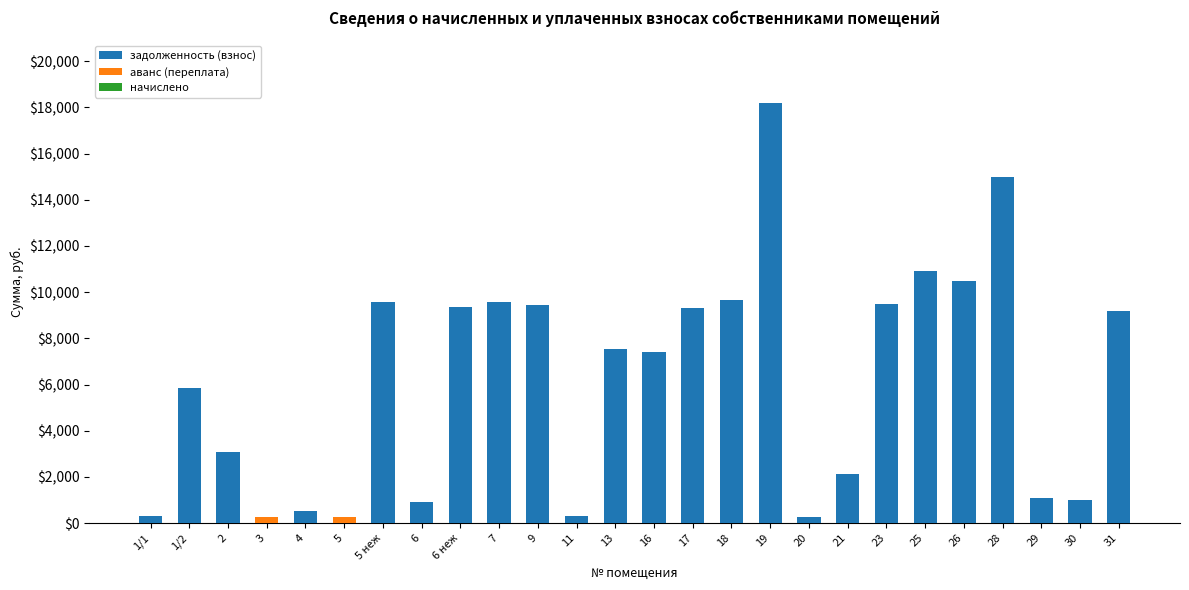

What is the highest value of the задолженность (взнос) series?

18178.8